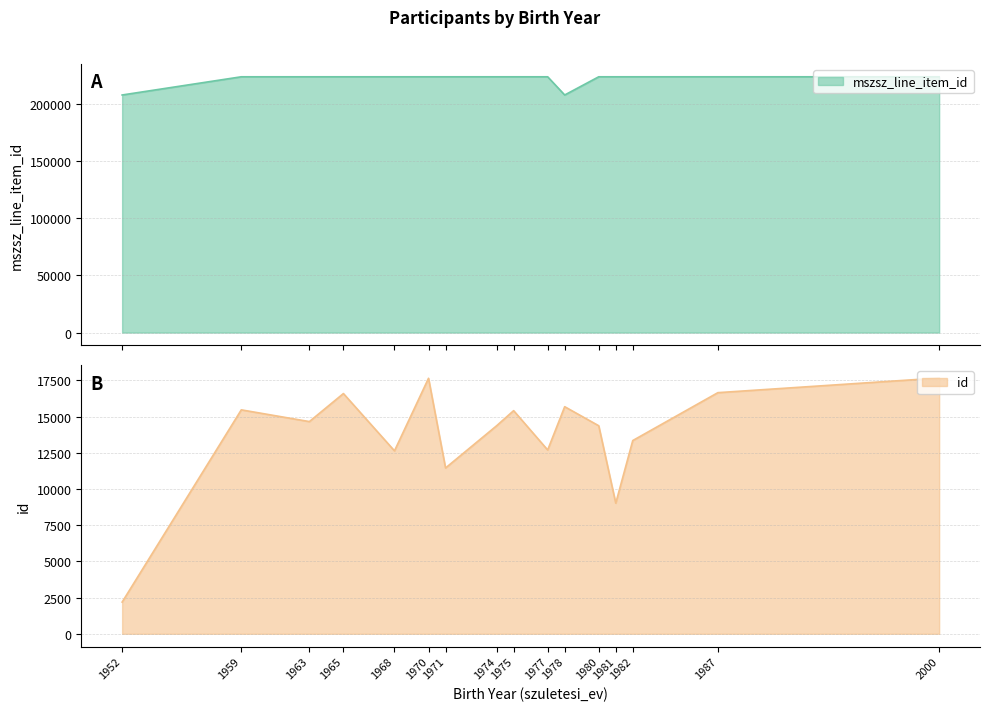

Which category has the highest value across all series?

1959